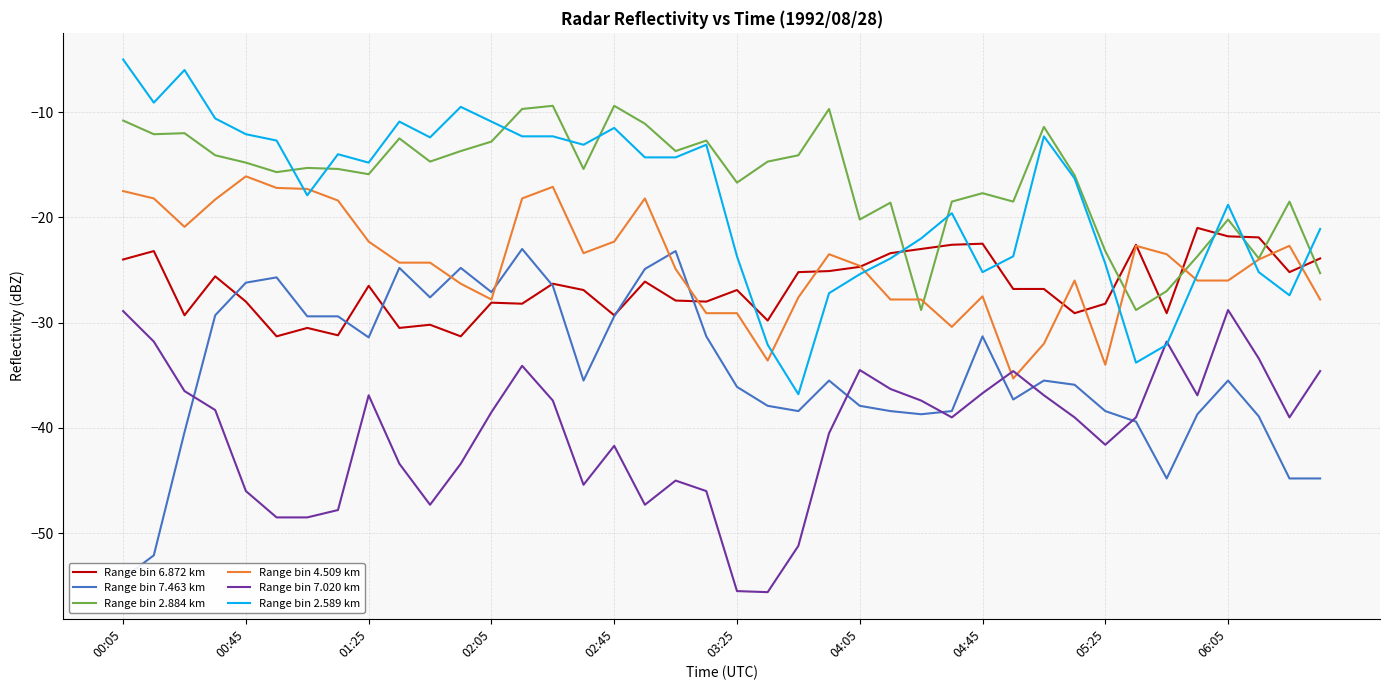

What are all the series names shown in the legend?

Range bin 6.872 km, Range bin 7.463 km, Range bin 2.884 km, Range bin 4.509 km, Range bin 7.020 km, Range bin 2.589 km